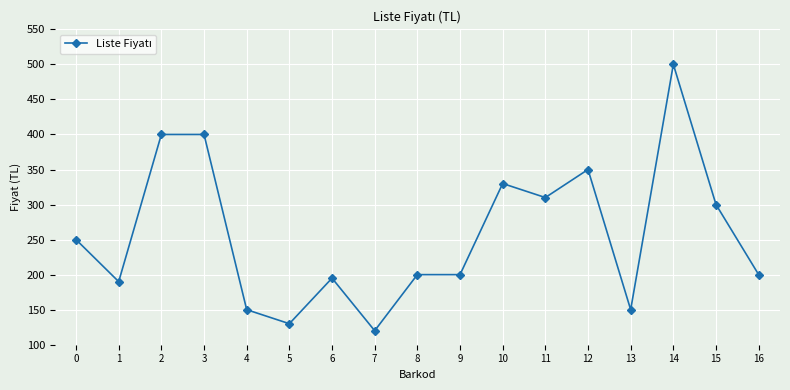

What is the value of the 1st point from the left?

250